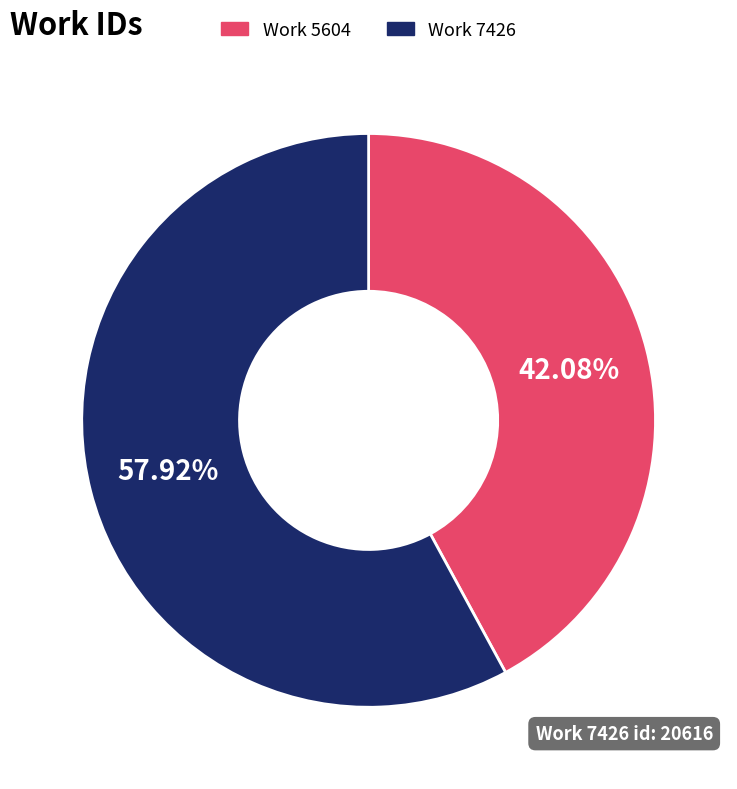

Is there a majority slice in this chart?

Yes